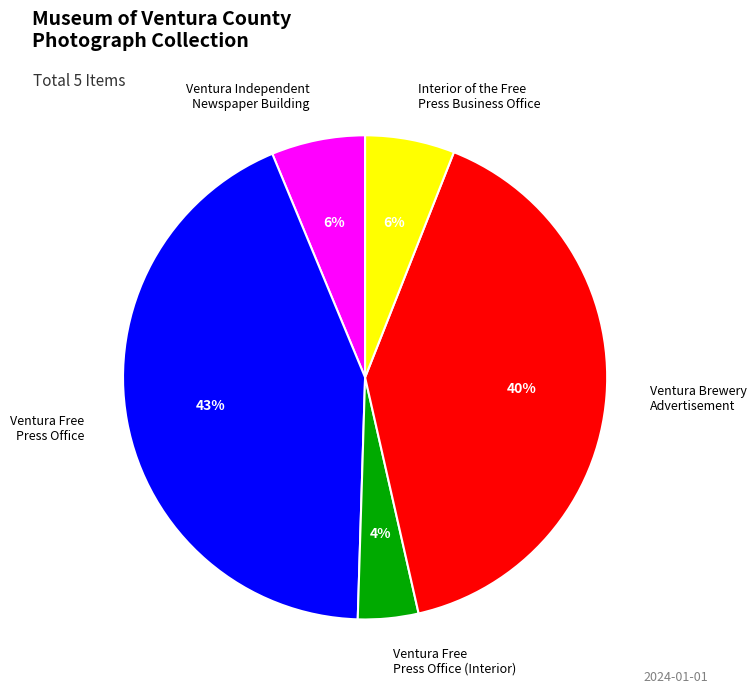

True or false: Ventura Brewery Advertisement accounts for 40% of the total.

True